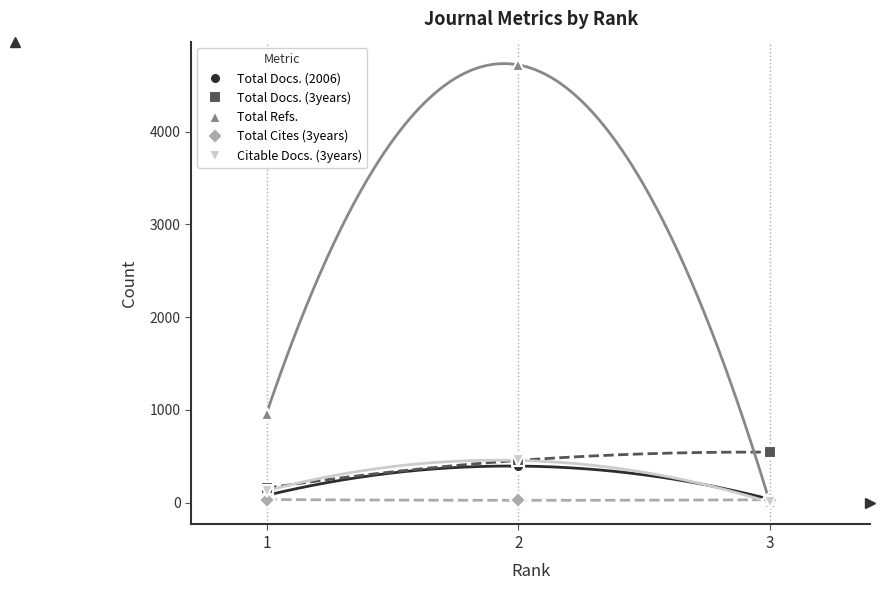

Which series has the largest range (max minus min)?

Total Refs.